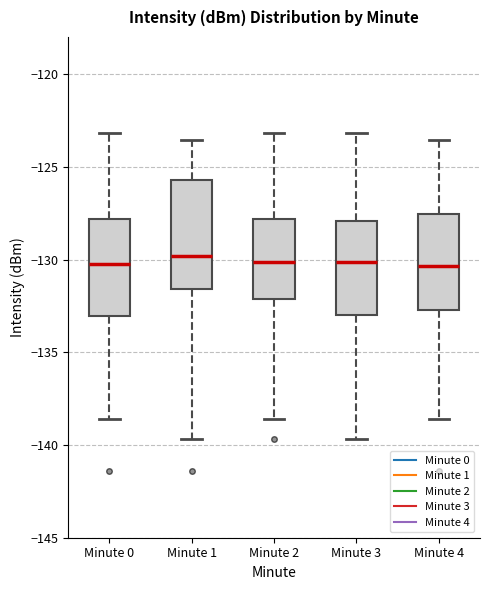

Which box is the tallest, from its lower edge to its upper edge?

Minute 1